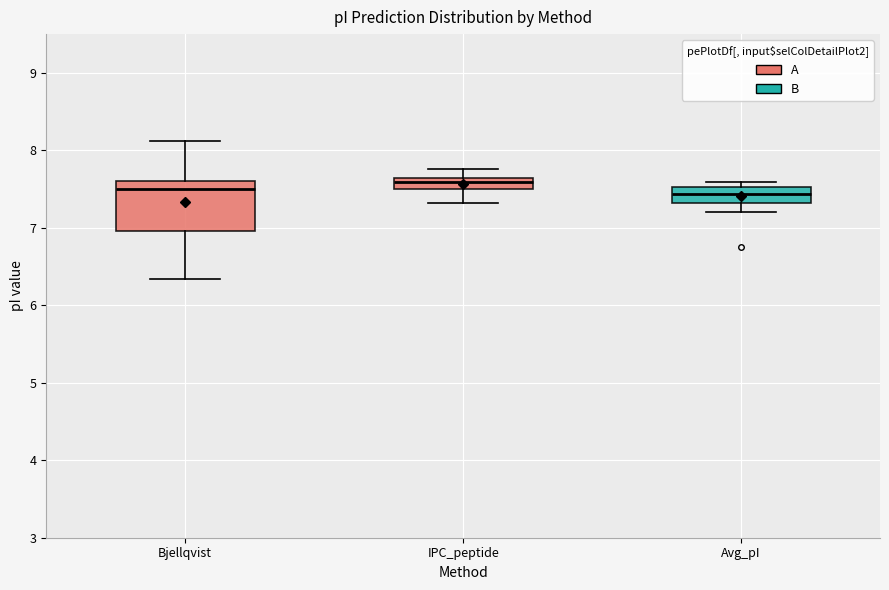

Where does the median line of the box for Bjellqvist sit on the y-axis? The values are not printed on the chart, so give them approximately, as read against the axis.

7.5